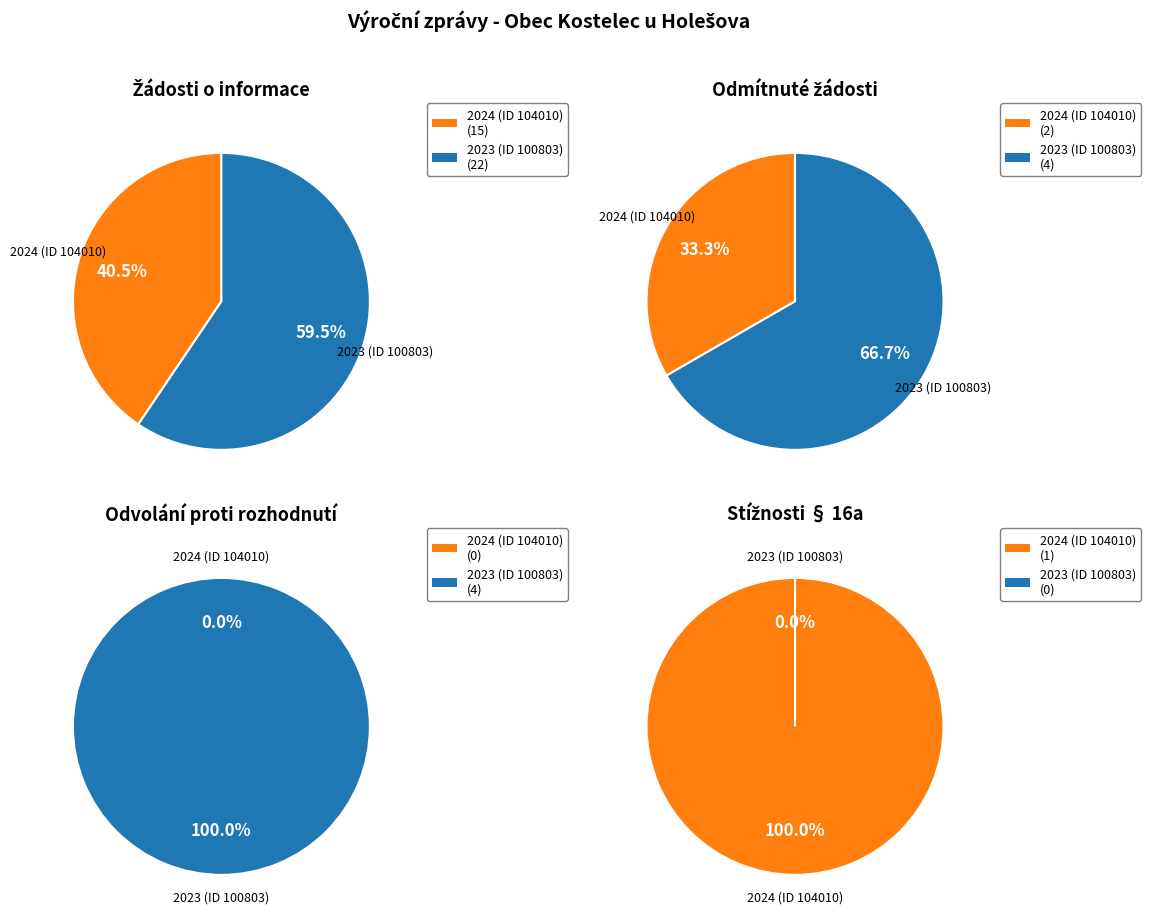

How many slices are in this pie chart?

2